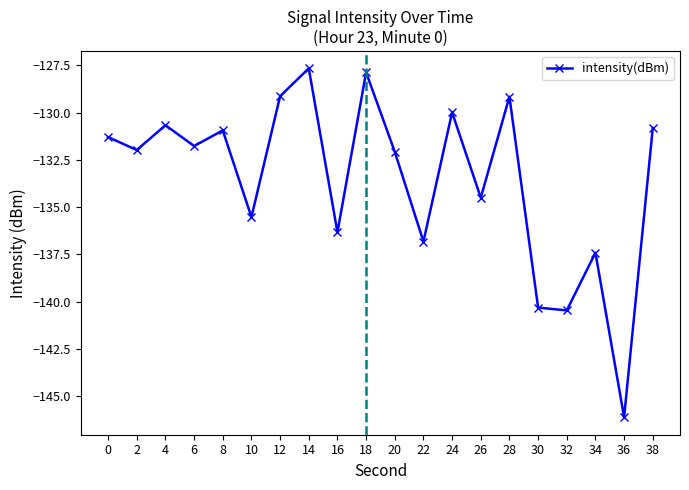

At which category does the data reach its first local peak?

4